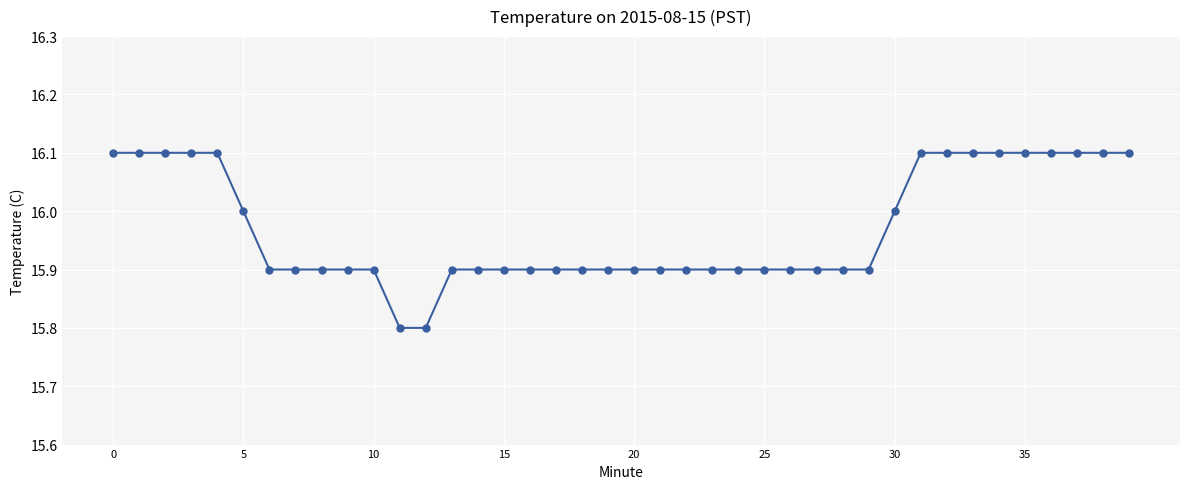

What is the minimum value shown in the chart?

15.8